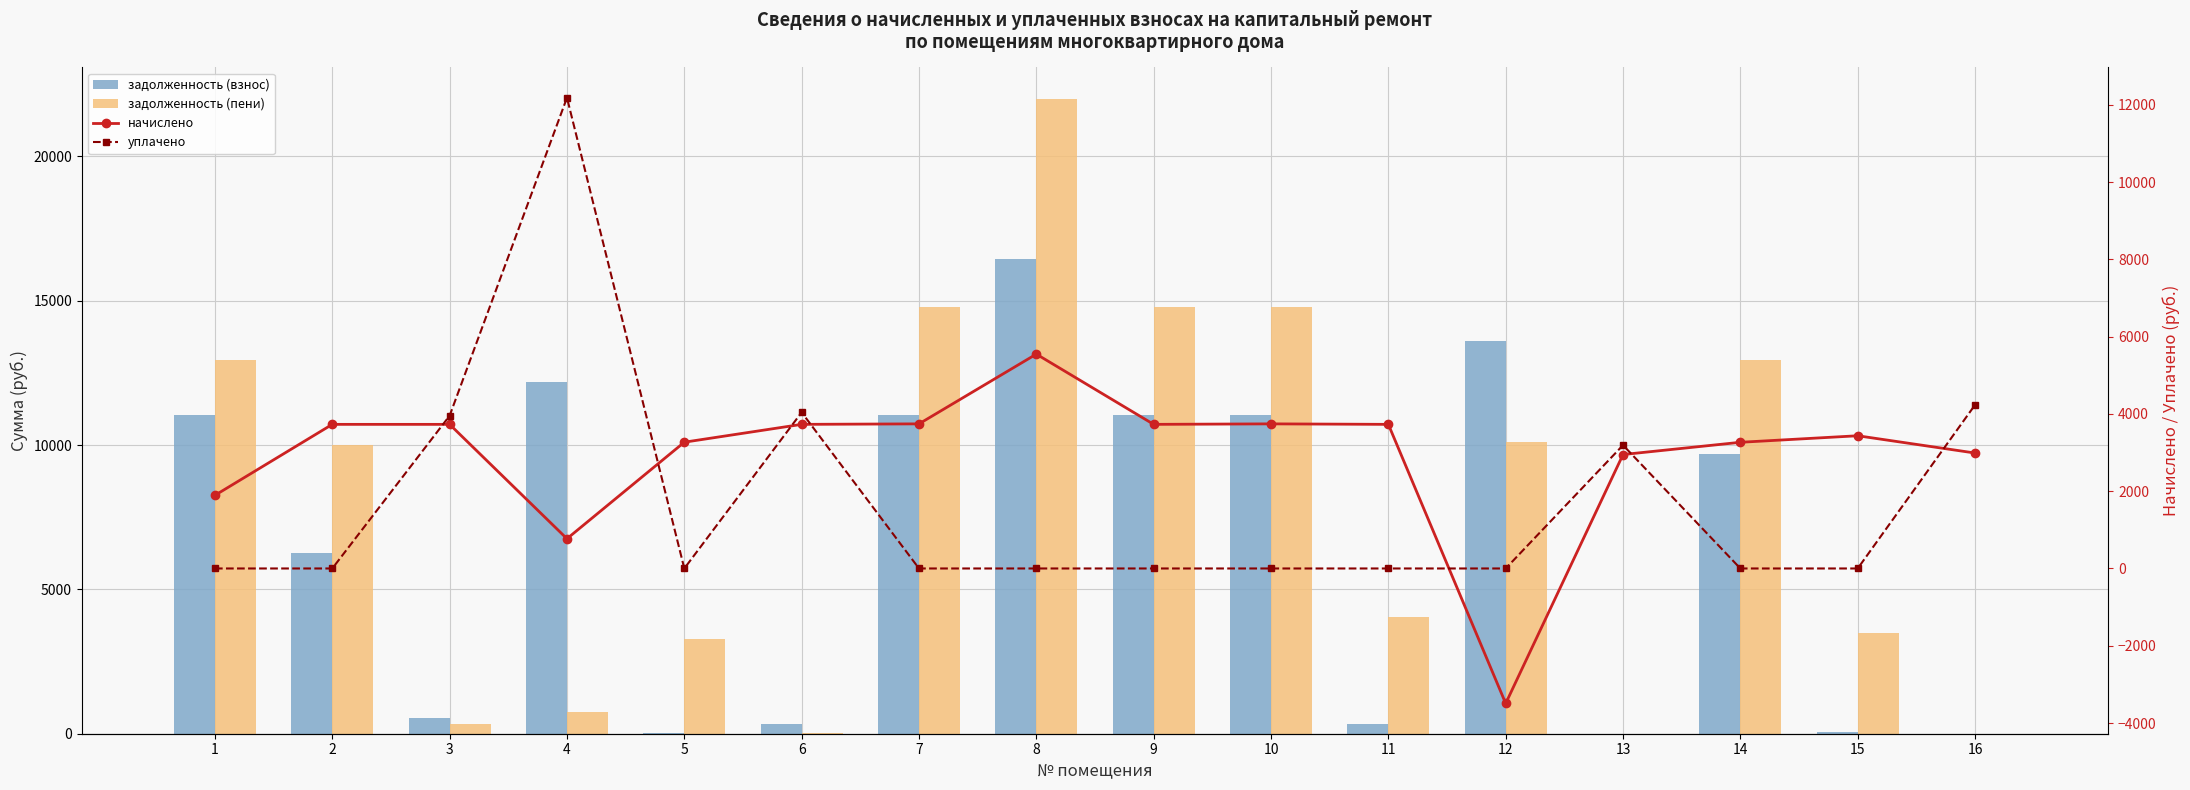

Count the number of data series in this chart.

4